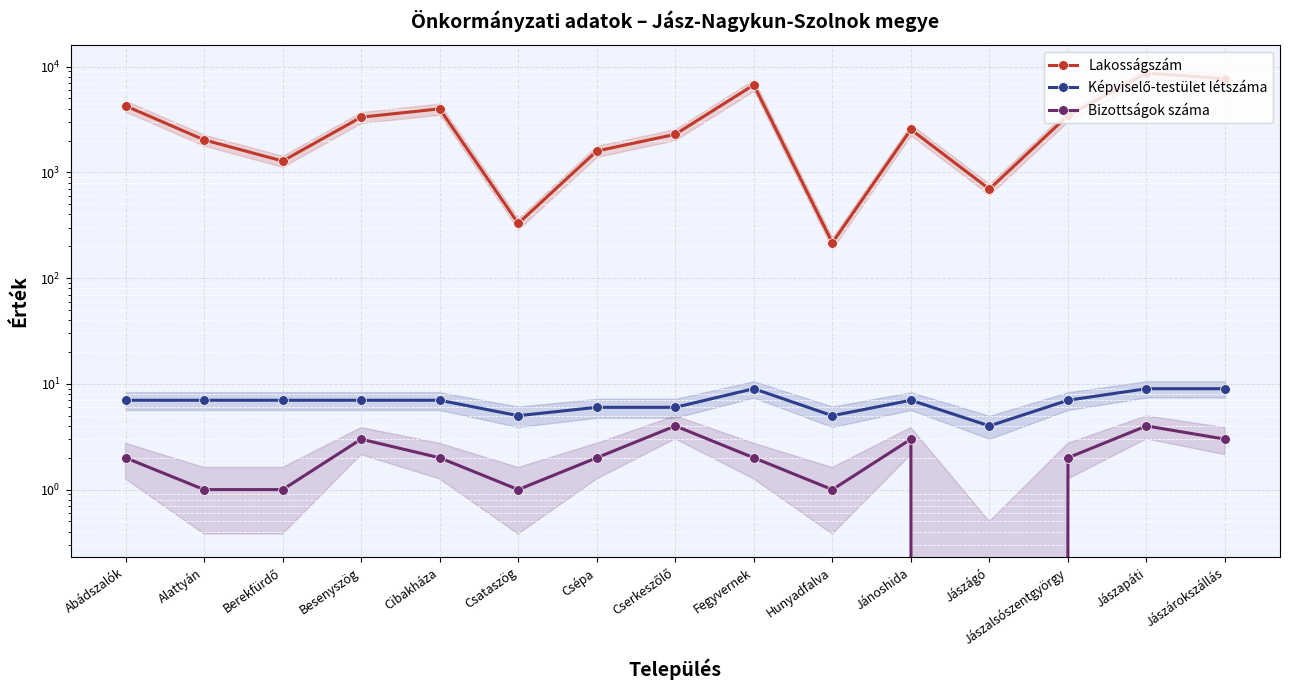

What are all the series names shown in the legend?

Lakosságszám, Képviselő-testület létszáma, Bizottságok száma